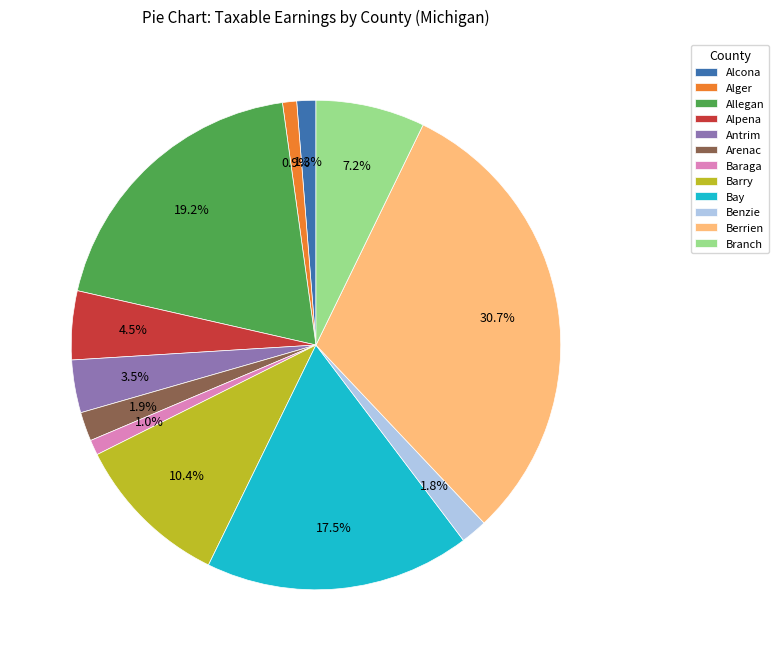

Is it true that Allegan is 19% of the pie?

True